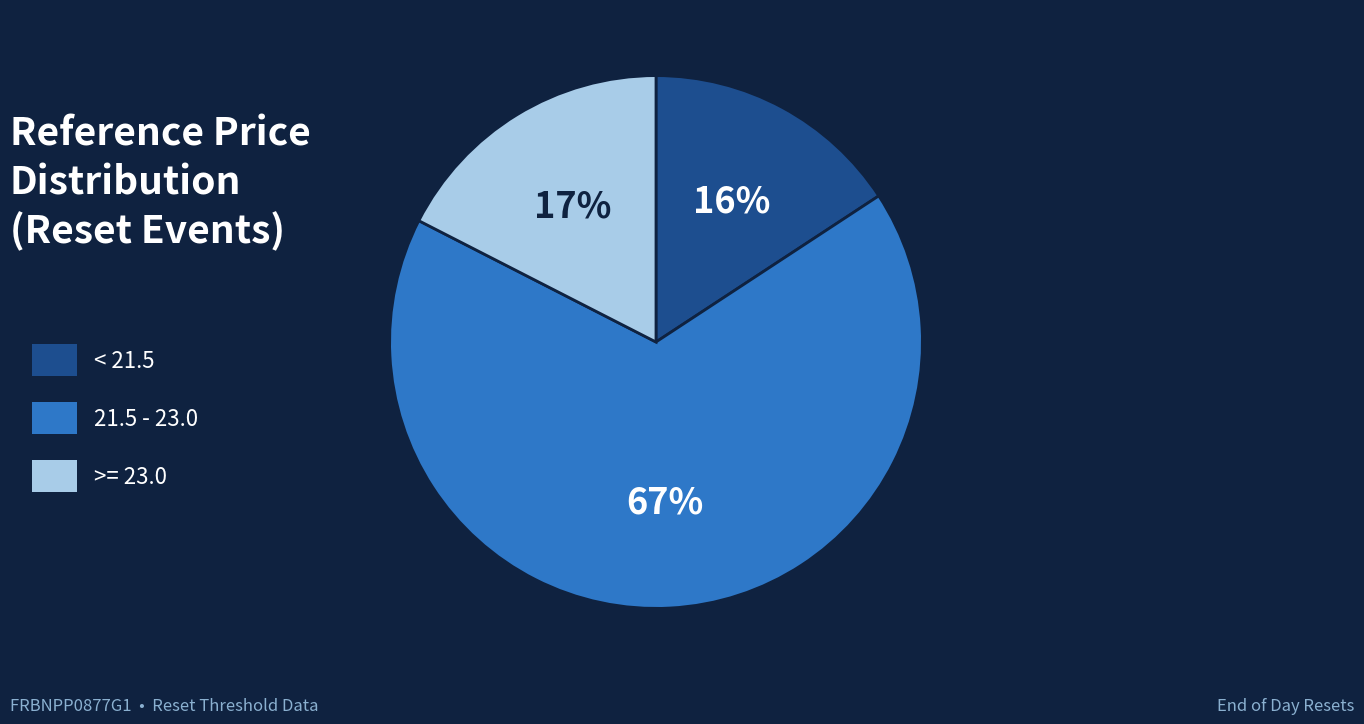

To the nearest percent, what portion does >= 23.0 represent?

17%